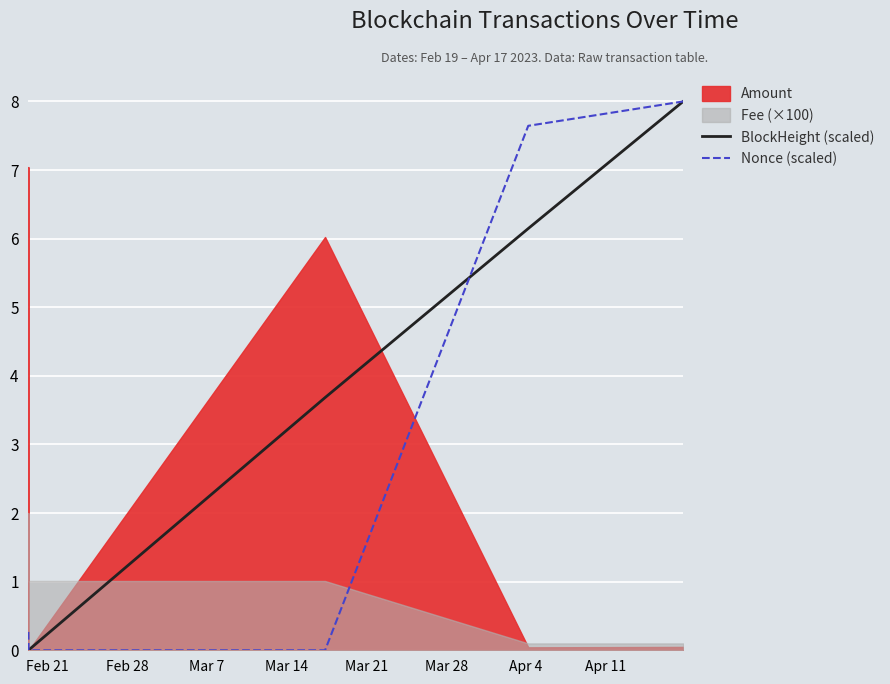

What is the difference between the second highest and second lowest values in the BlockHeight (scaled) series?

6.1